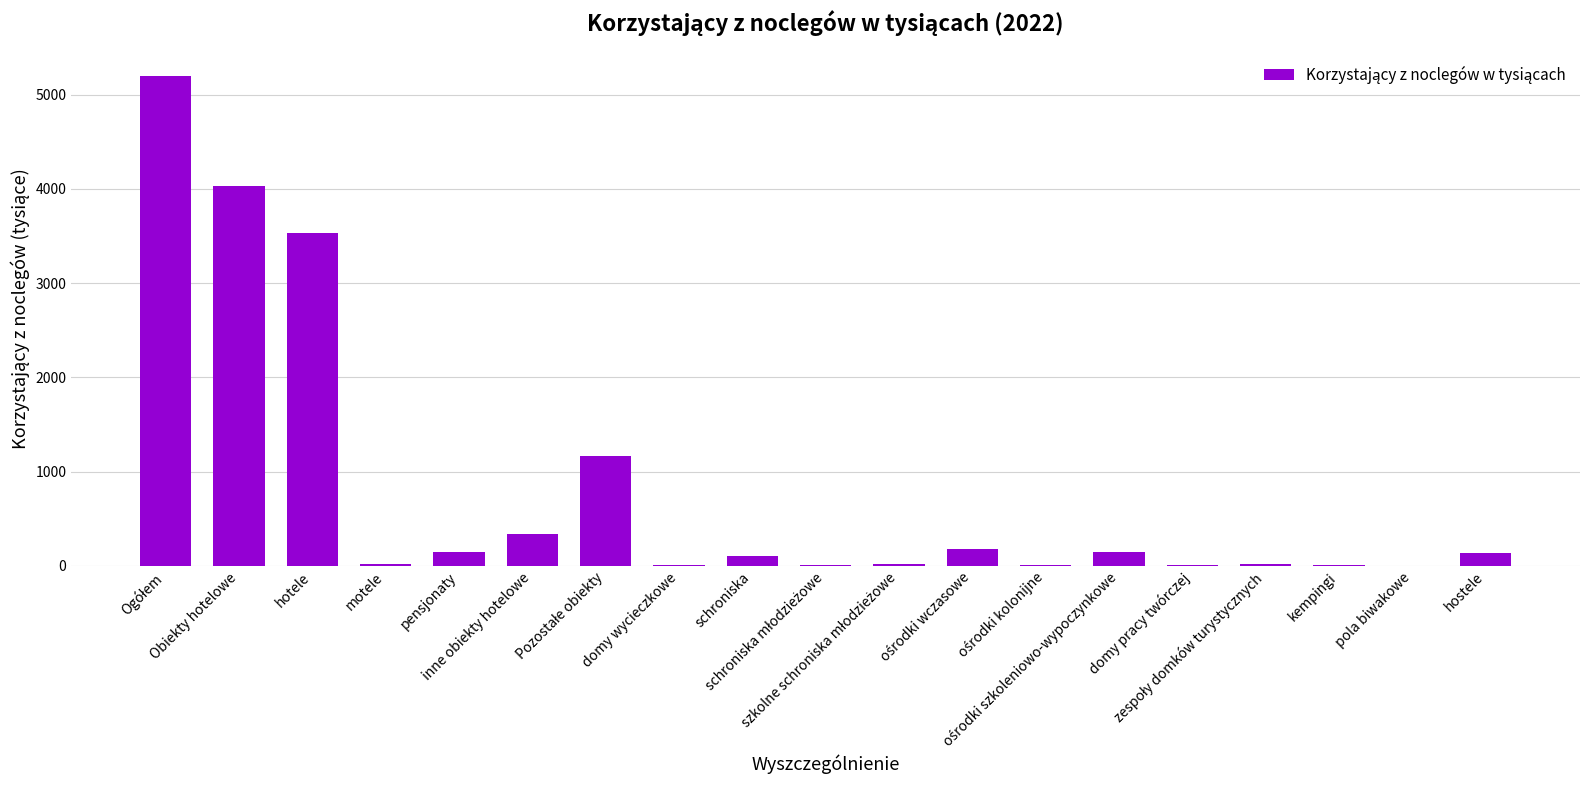

What is the sum of all values?

15071.7